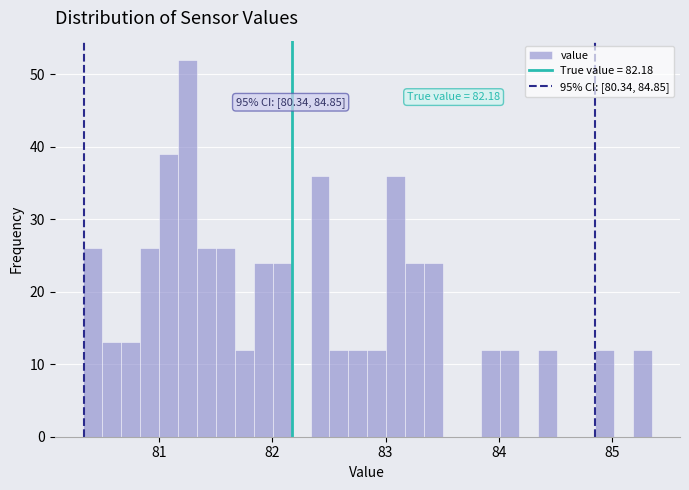

Around what value on the x-axis is the tallest bar? Give the approximate position of its centre, as read against the axis.

81.3